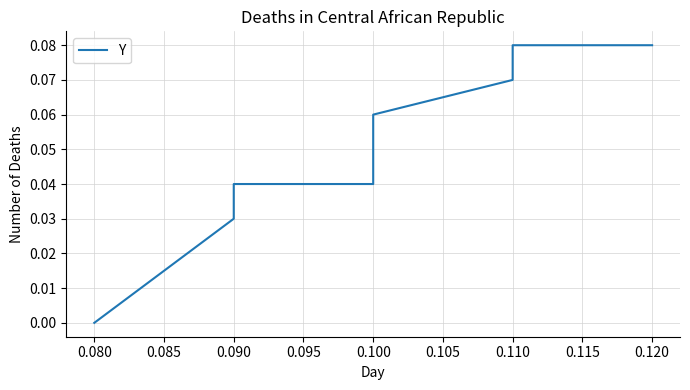

What is the maximum value shown in the chart?

0.1